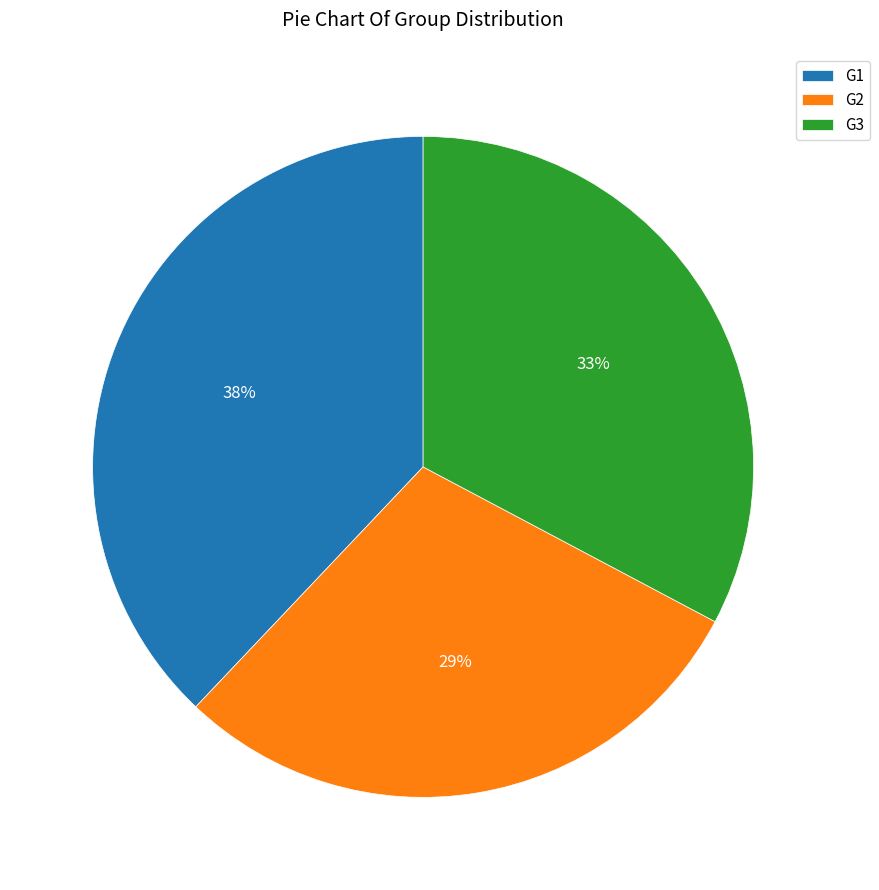

Is there a majority slice in this chart?

No